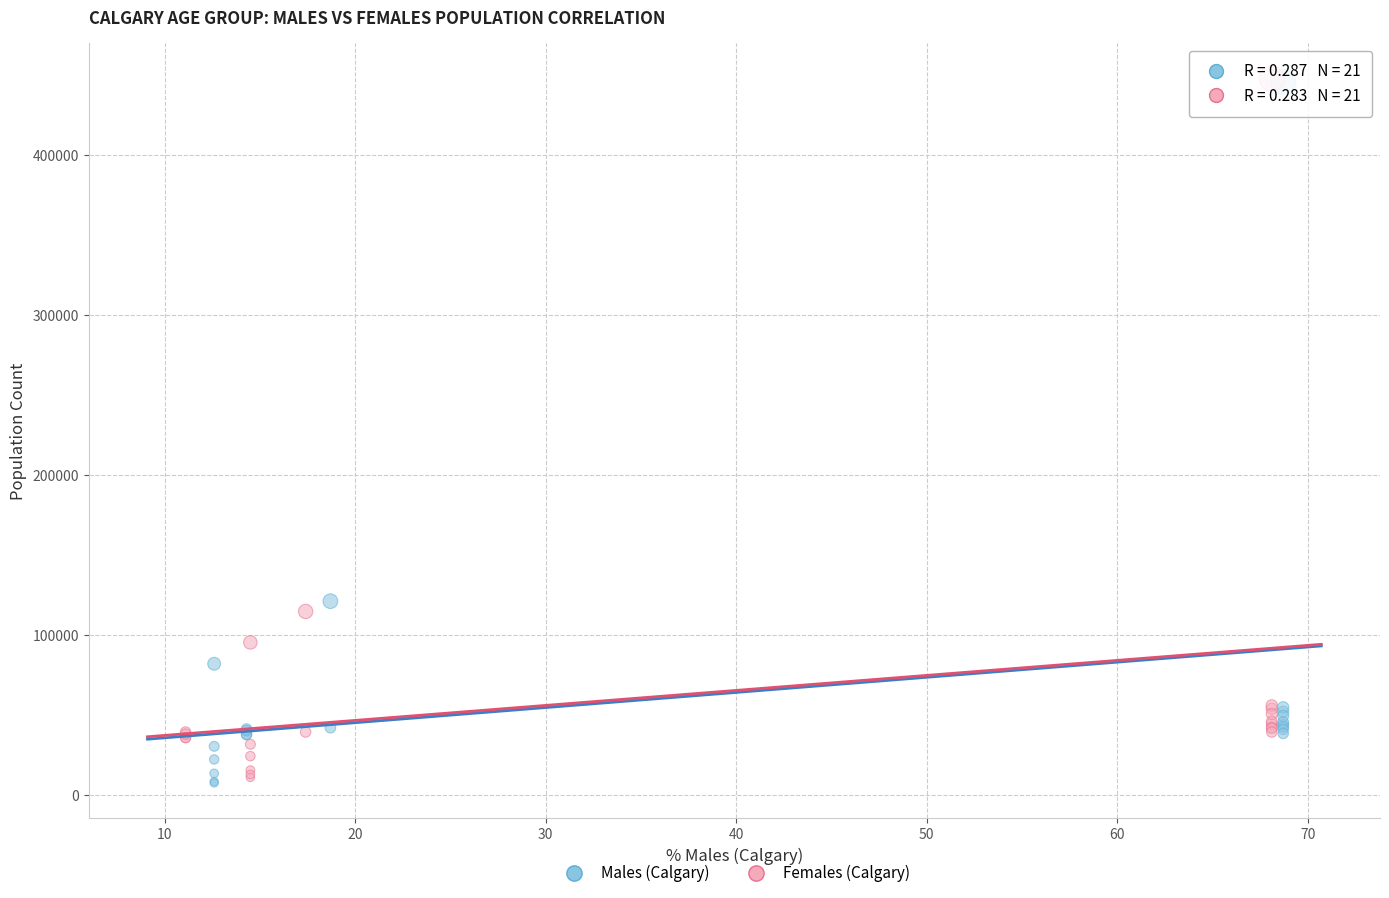

Which series has the widest spread of Y values?

Males (Calgary)